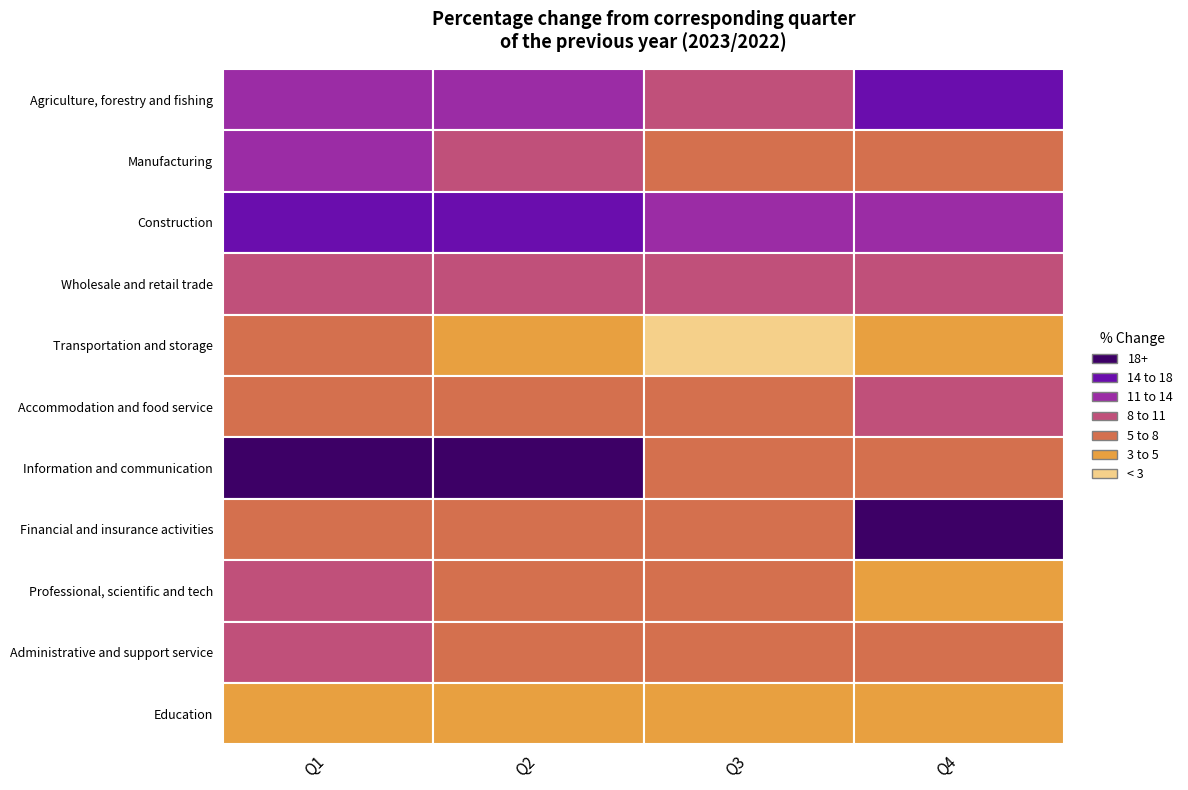

Which series has the largest range (max minus min)?

Financial and insurance activities